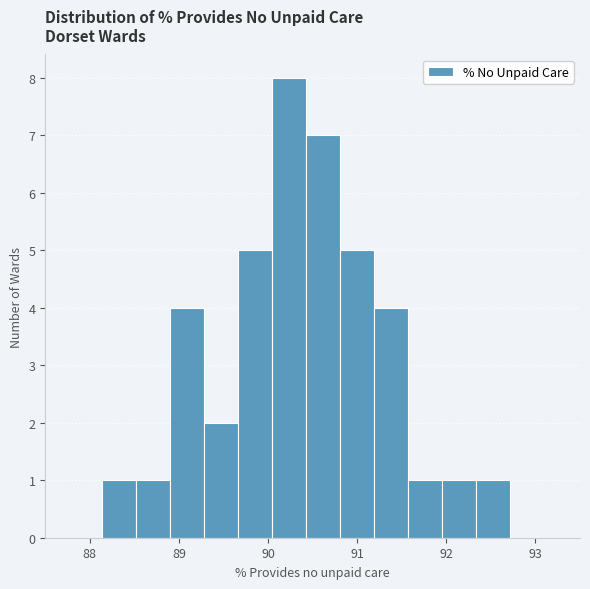

Around what value on the x-axis is the tallest bar? Give the approximate position of its centre, as read against the axis.

90.2